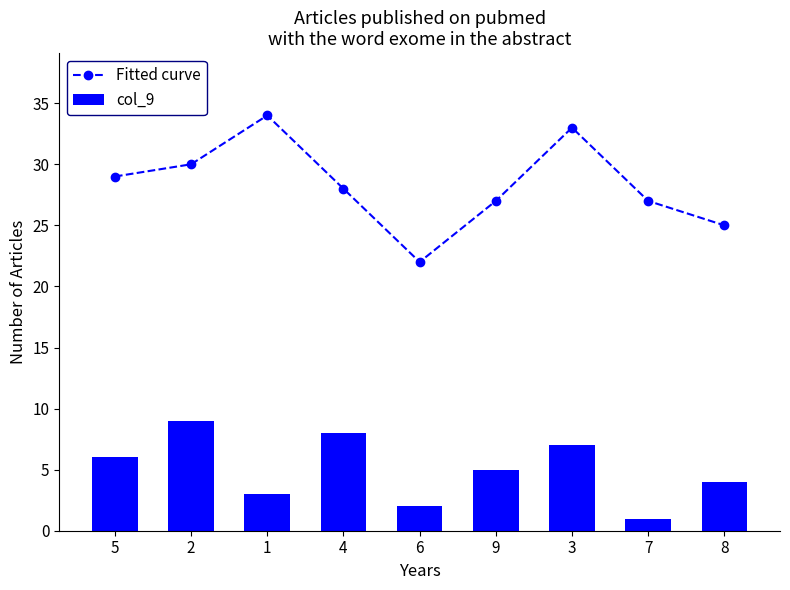

Which series has the largest total across all categories?

Fitted curve